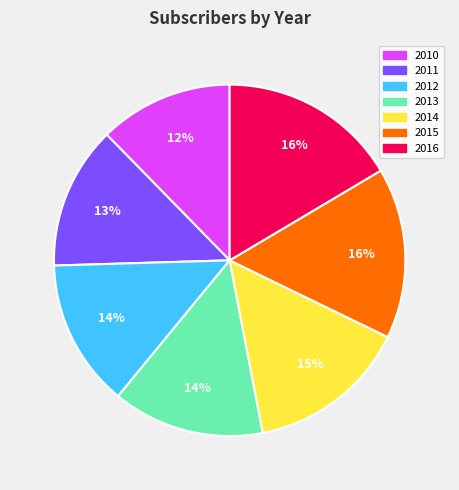

The 2014 slice represents 8% of the pie. True or false?

False